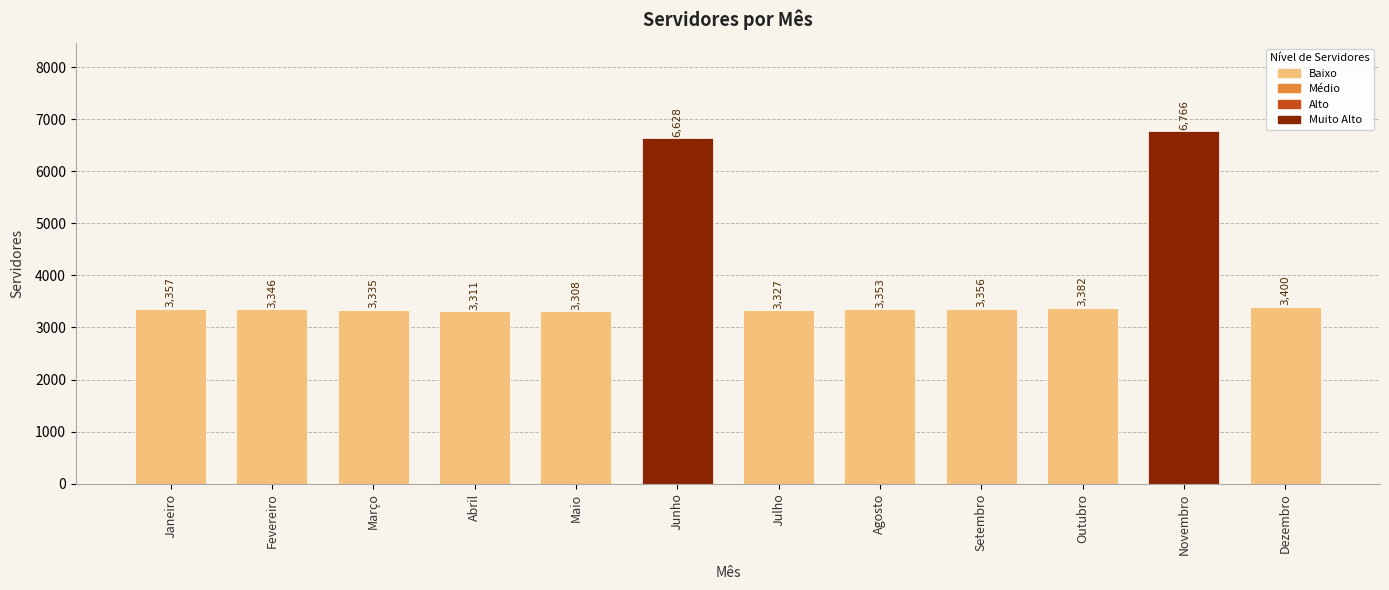

Between Abril and Agosto, which is larger?

Agosto